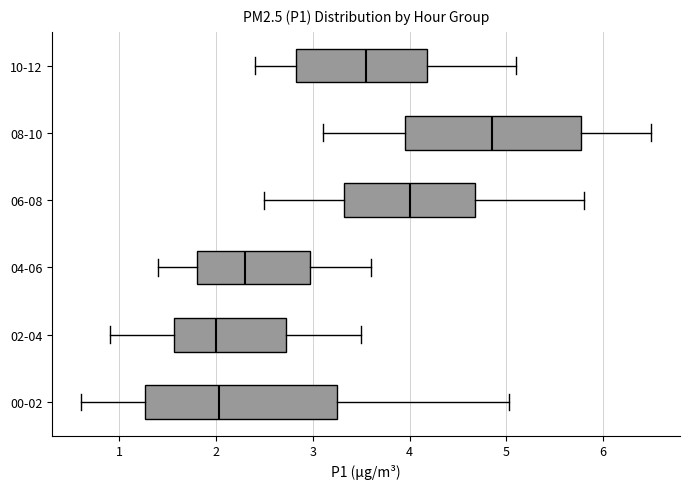

Reading bottom to top, read every box against the x-axis: the position of its median line, the range the box covers, and the ends of its whiskers. The values are not printed on the chart, so give them approximately, as read against the axis.

00-02: median 2.0, box 1.3 to 3.2, whiskers 0.6 to 5.0
02-04: median 2.0, box 1.6 to 2.7, whiskers 0.9 to 3.5
04-06: median 2.3, box 1.8 to 3.0, whiskers 1.4 to 3.6
06-08: median 4.0, box 3.3 to 4.7, whiskers 2.5 to 5.8
08-10: median 4.9, box 4.0 to 5.8, whiskers 3.1 to 6.5
10-12: median 3.6, box 2.8 to 4.2, whiskers 2.4 to 5.1